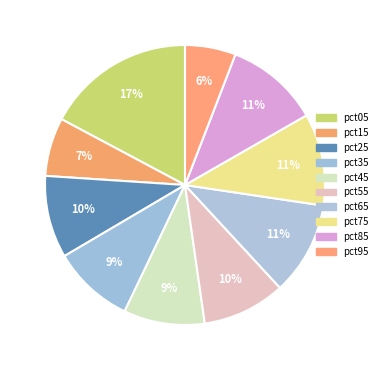

To the nearest percent, what is the combined percentage of pct75 and pct25?

20%